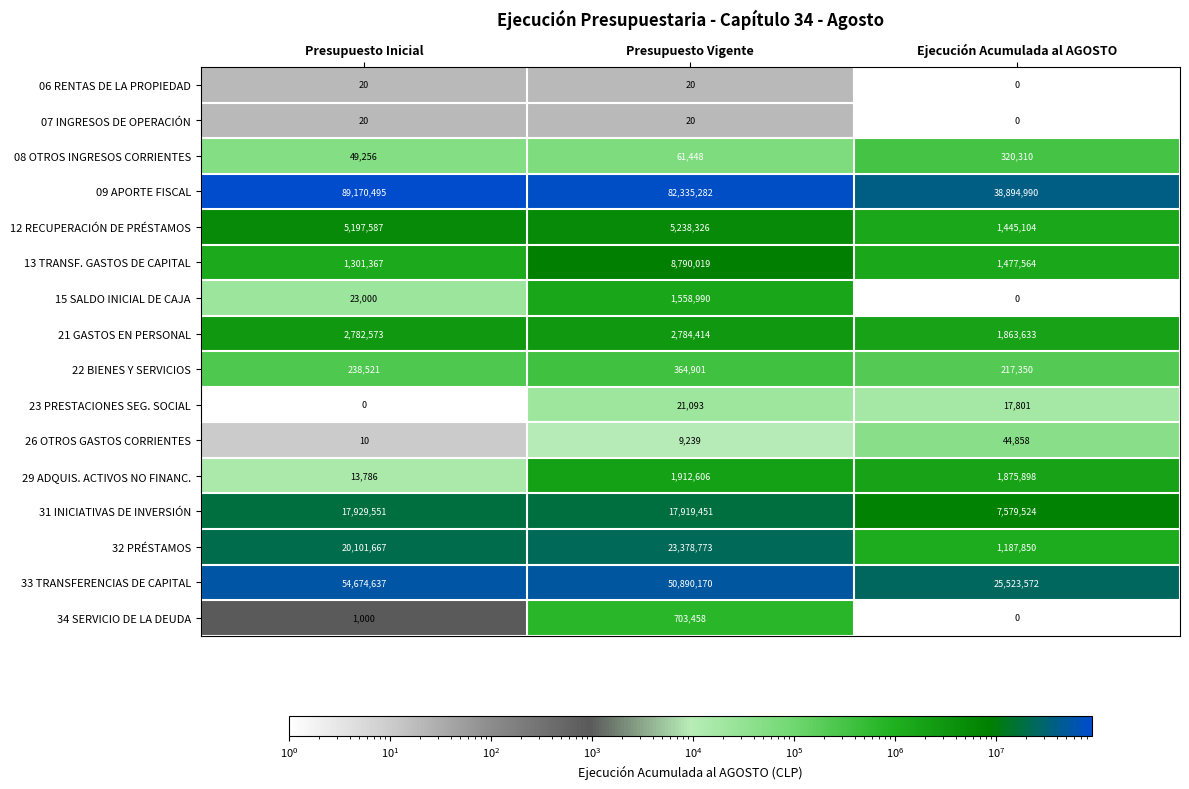

Which category has the highest value across all series?

Presupuesto Inicial